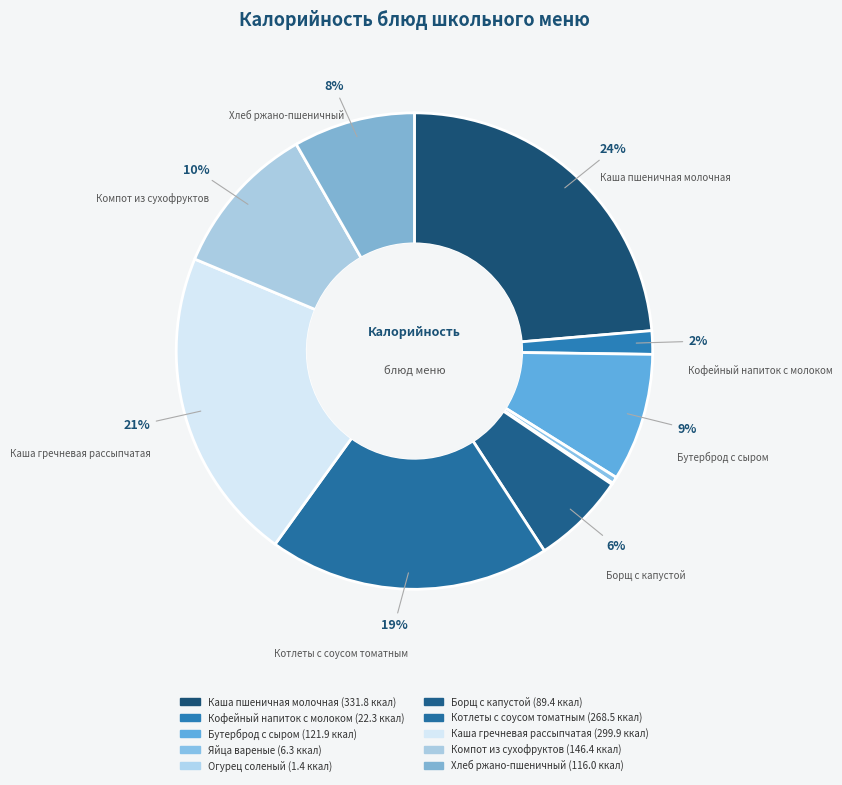

Rank the categories by value from lowest to highest.

Огурец соленый, Яйца вареные, Кофейный напиток с молоком, Борщ с капустой, Хлеб ржано-пшеничный, Бутерброд с сыром, Компот из сухофруктов, Котлеты с соусом томатным, Каша гречневая рассыпчатая, Каша пшеничная молочная